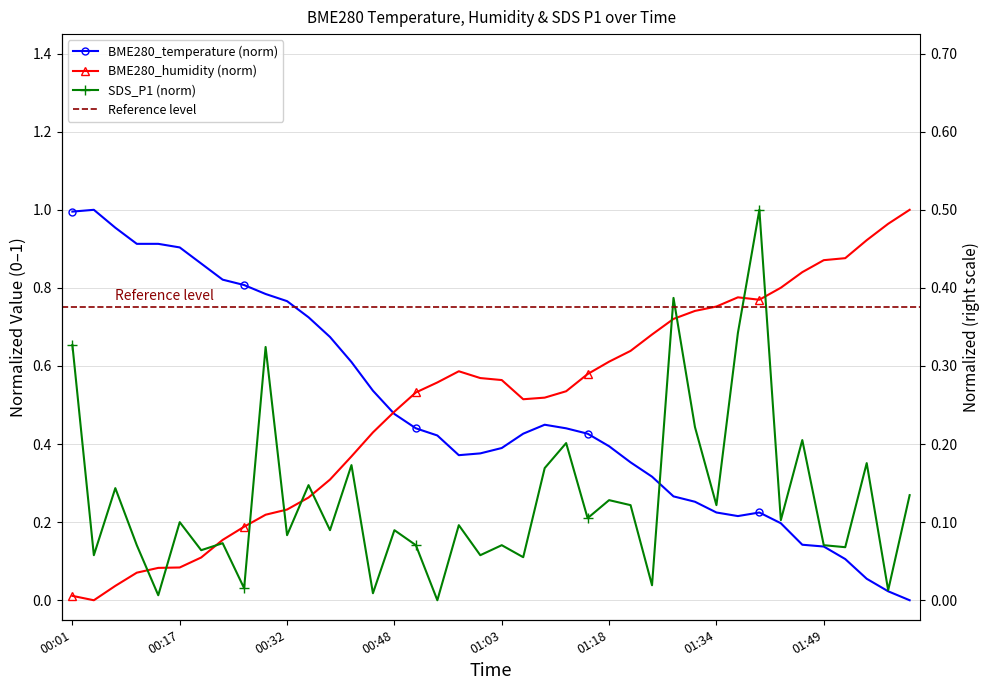

What position from the right is 00:17?

35